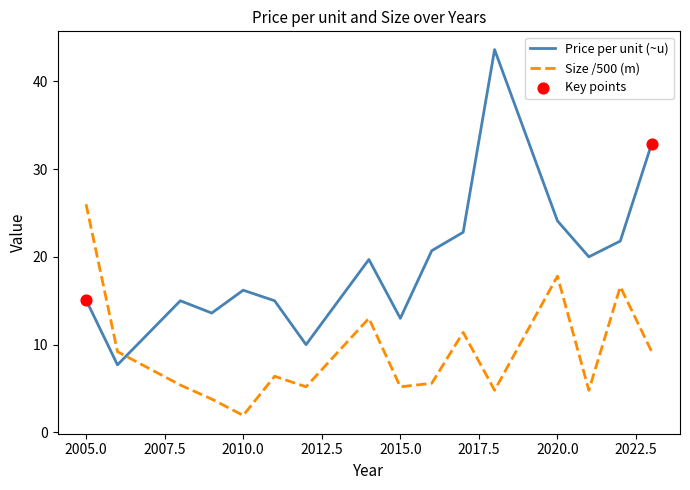

Which series has the largest total across all categories?

Price per unit (~u)